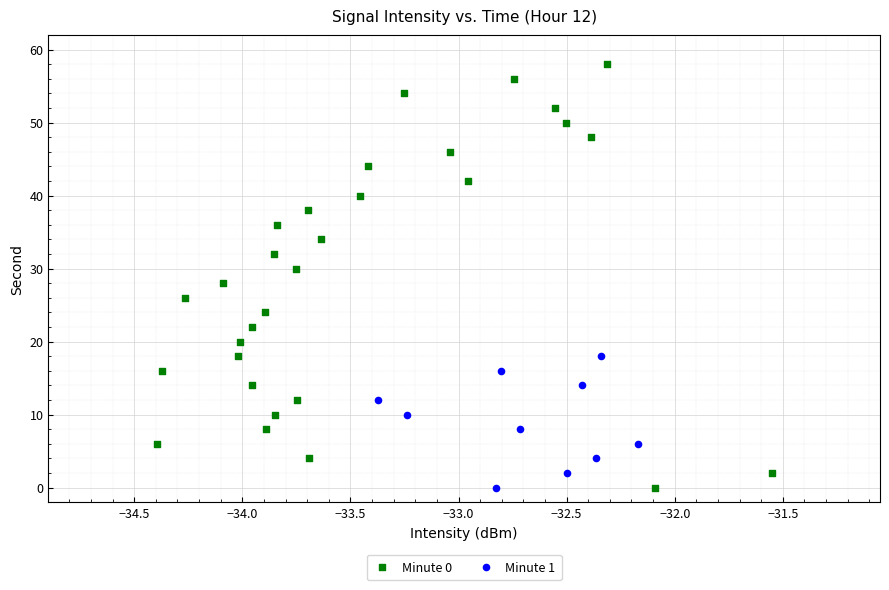

Which series has the largest Y range (max minus min)?

Minute 0